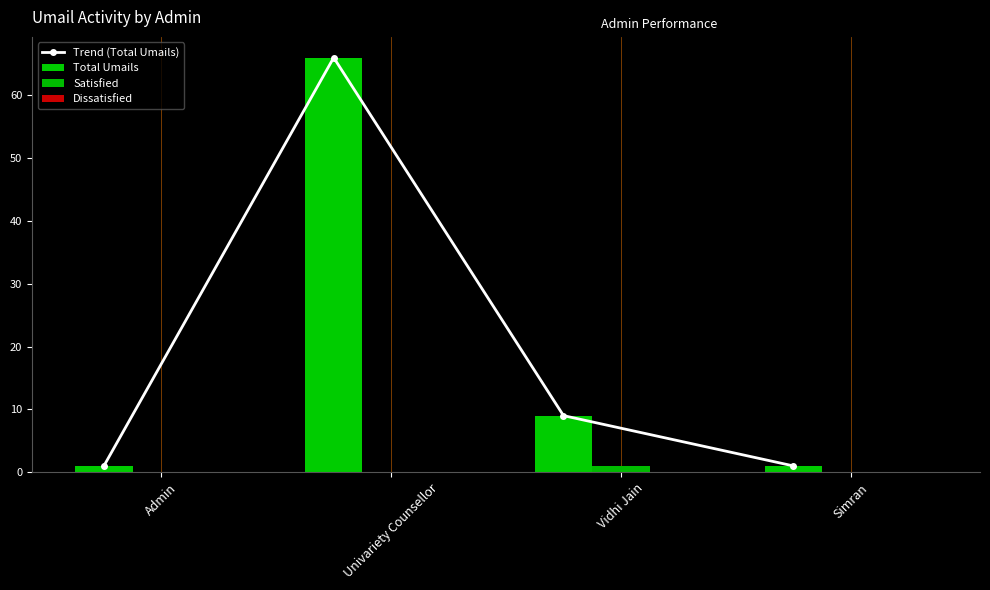

Reading right to left, what are all the values shown in this chart?

Trend (Total Umails): 1	9	66	1
Total Umails: 1	9	66	1
Satisfied: 0	1	0	0
Dissatisfied: 0	0	0	0